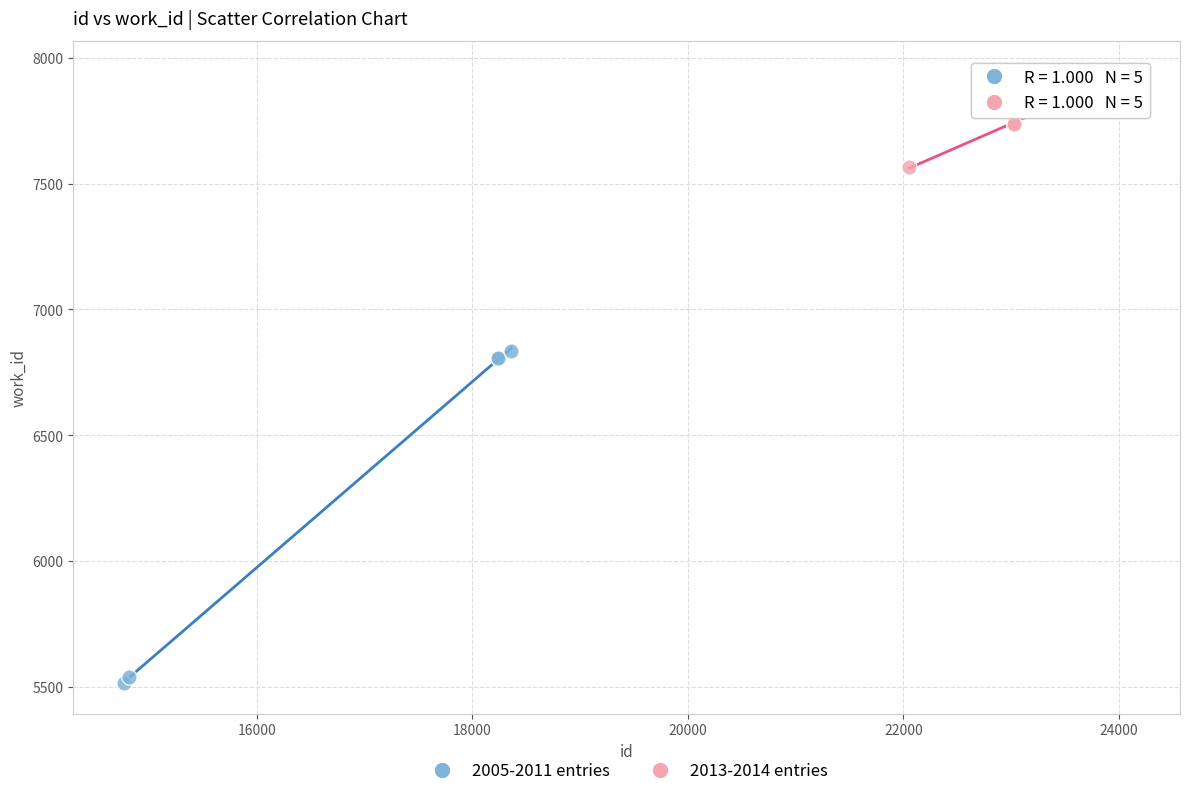

What are all the series names shown in the legend?

2005-2011 entries, 2013-2014 entries